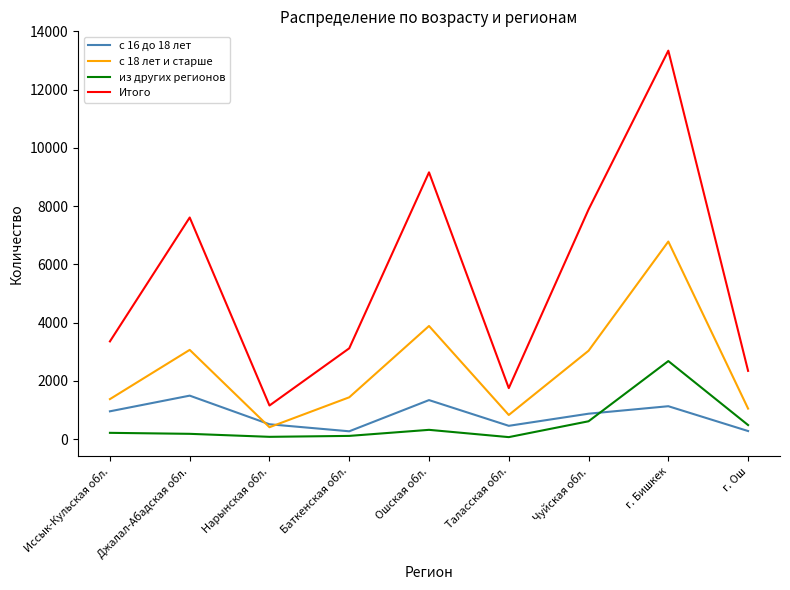

The Итого series shows 7610 at Джалал-Абадская обл.. True or false?

True